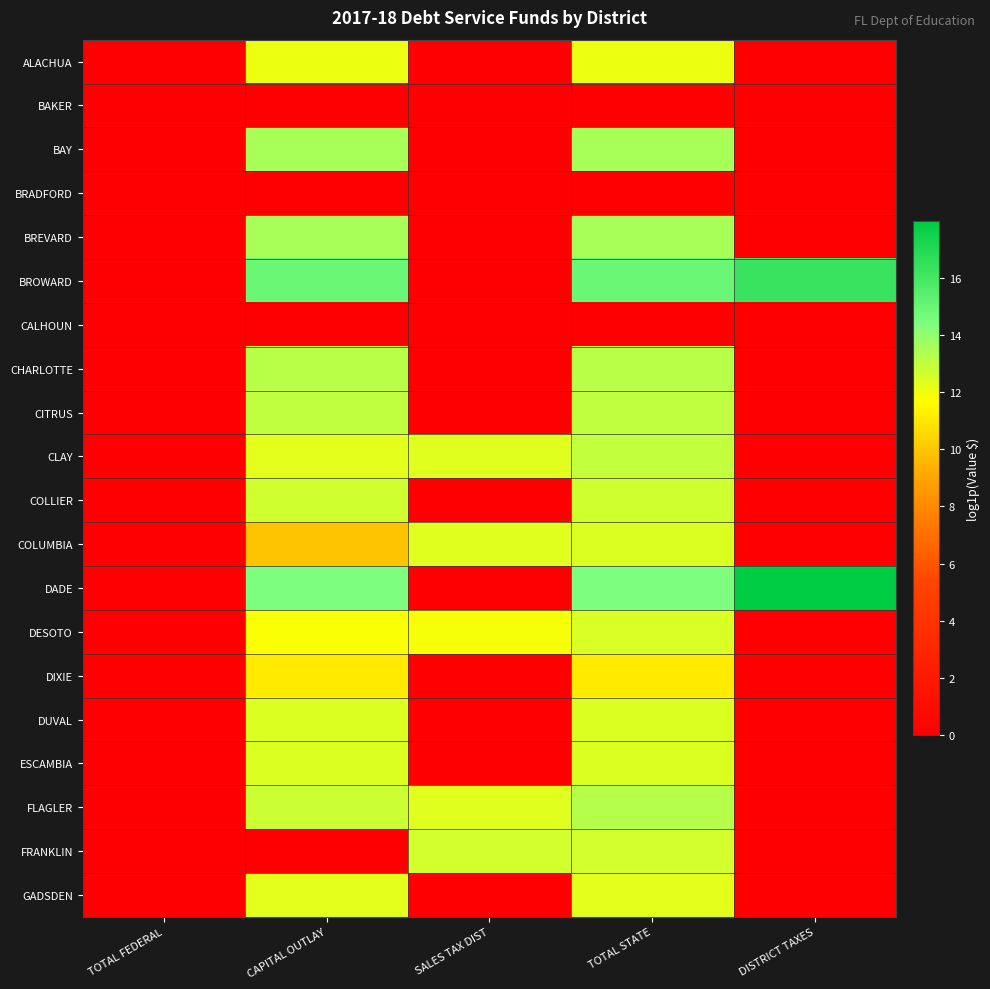

Between TOTAL STATE and SALES TAX DIST, which is larger?

TOTAL STATE